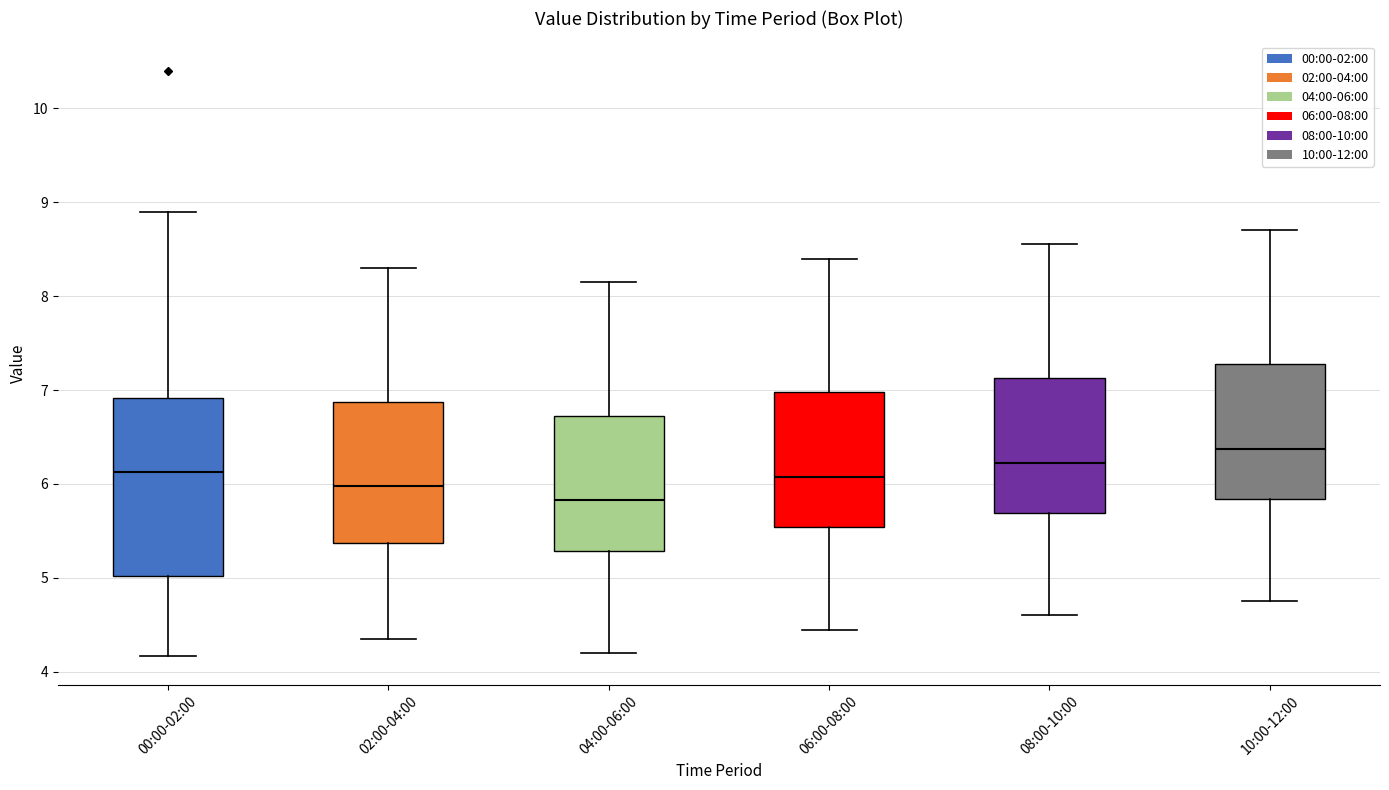

Reading left to right, transcribe this box plot: for each box, give where its median line is, the range the box spans, and where its two whiskers end, as read against the y-axis. The values are not printed on the chart, so give them approximately, as read against the axis.

00:00-02:00: median 6.1, box 5.0 to 6.9, whiskers 4.2 to 8.9
02:00-04:00: median 6.0, box 5.4 to 6.9, whiskers 4.4 to 8.3
04:00-06:00: median 5.8, box 5.3 to 6.7, whiskers 4.2 to 8.2
06:00-08:00: median 6.1, box 5.5 to 7.0, whiskers 4.5 to 8.4
08:00-10:00: median 6.2, box 5.7 to 7.1, whiskers 4.6 to 8.6
10:00-12:00: median 6.4, box 5.8 to 7.3, whiskers 4.8 to 8.7